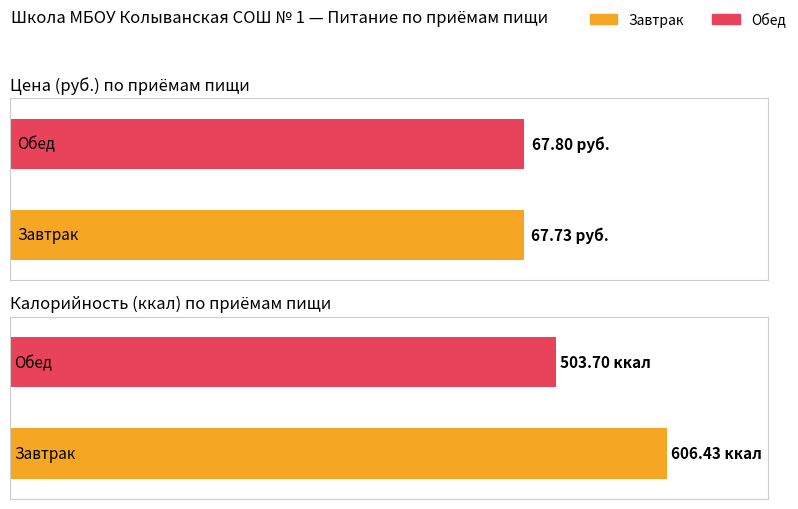

How many series are shown in this chart?

2